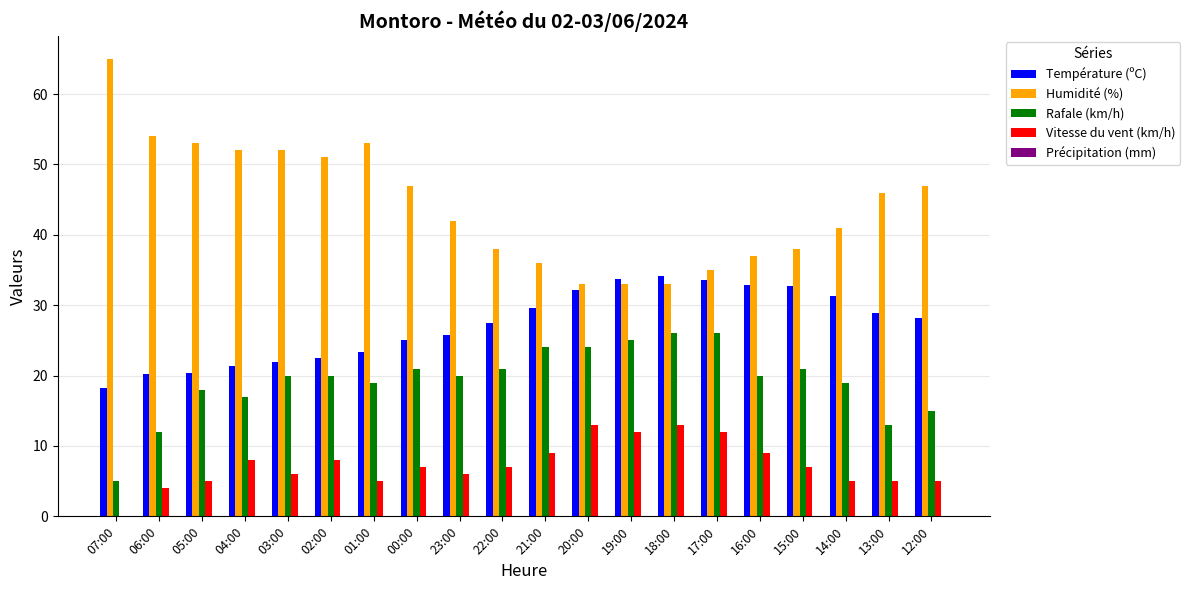

Is it true that Humidité (%) equals 12.7 at 23:00?

False